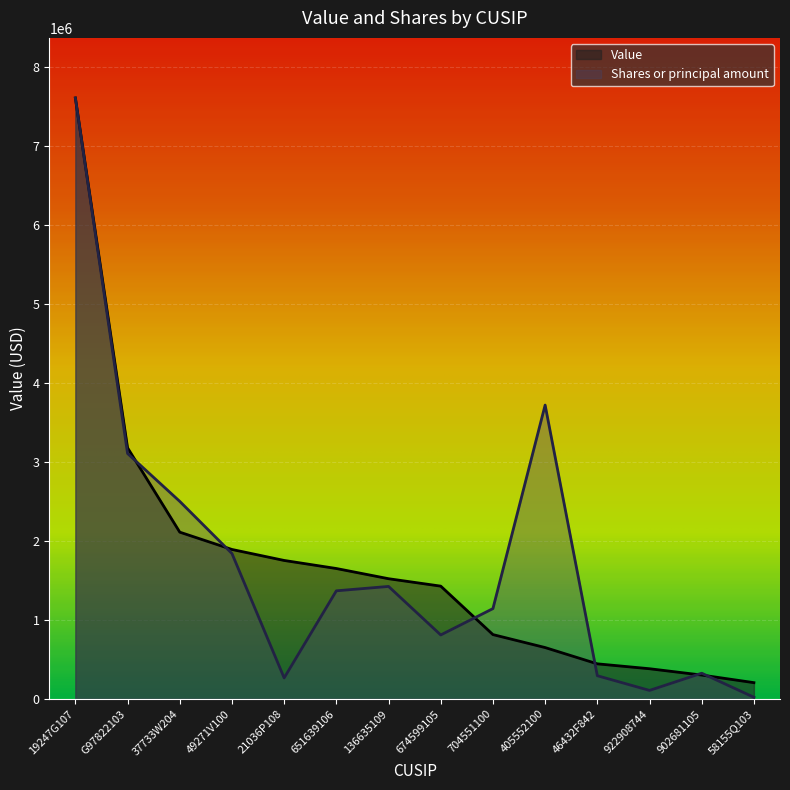

What is the value of the Value point at the 2nd from the left?

3177000.0